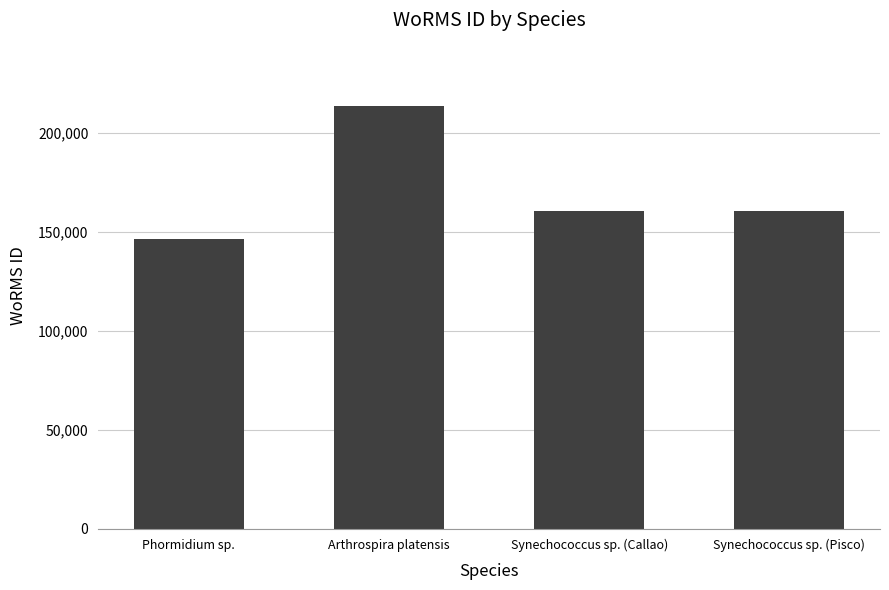

Which category has the lowest value across all series?

Phormidium sp.